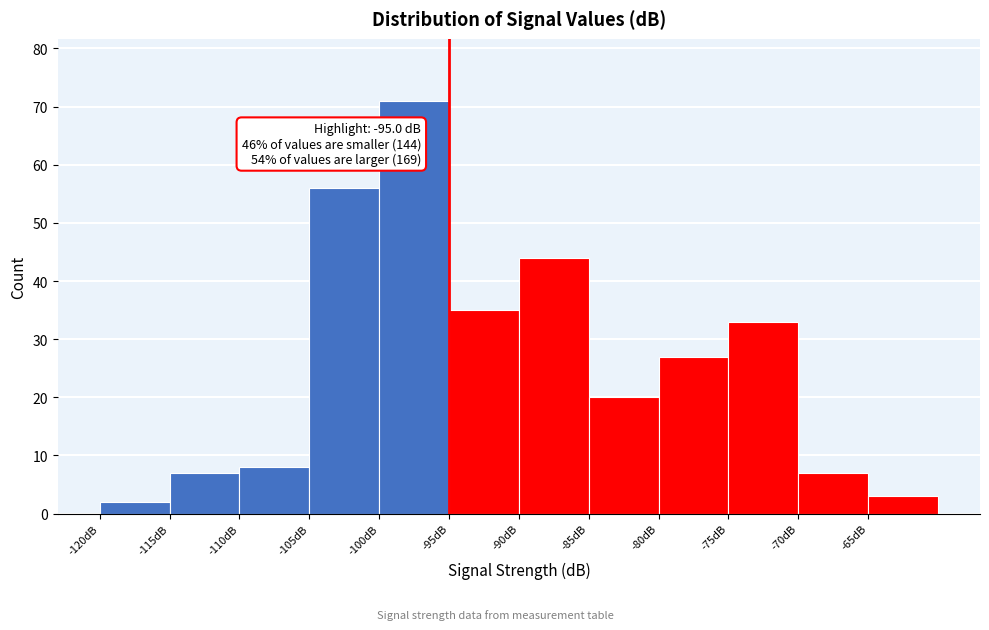

Which range on the x-axis has the tallest bar?

-100 to -95